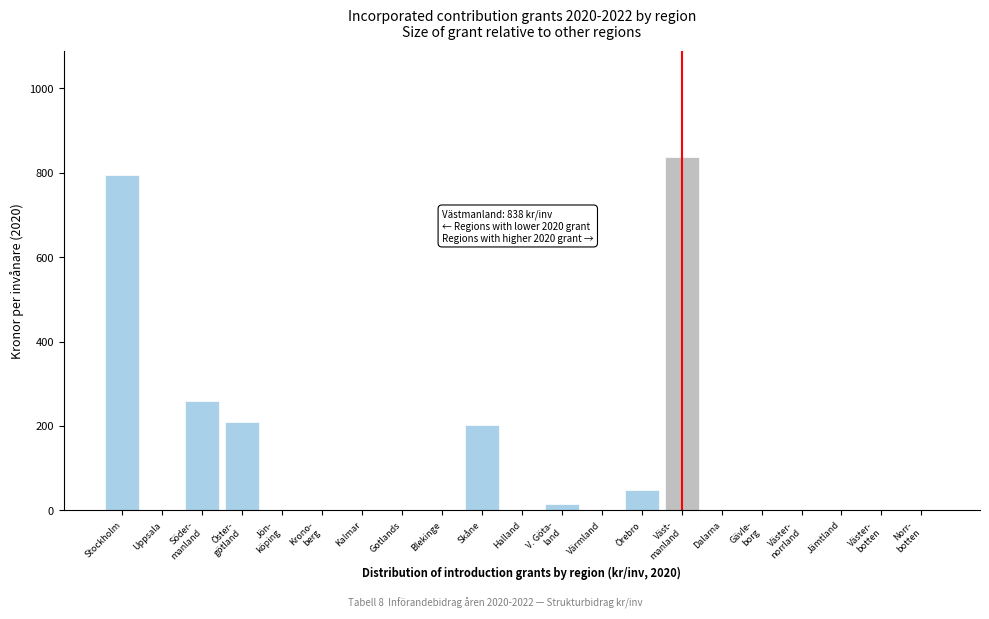

What is the greatest value displayed?

838